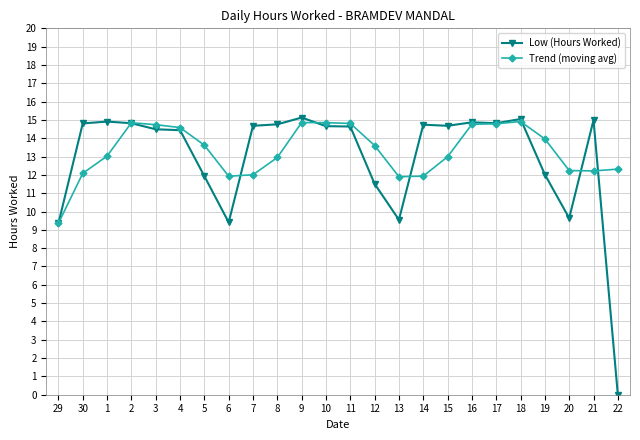

The Low (Hours Worked) series shows 3.2 at 30. True or false?

False